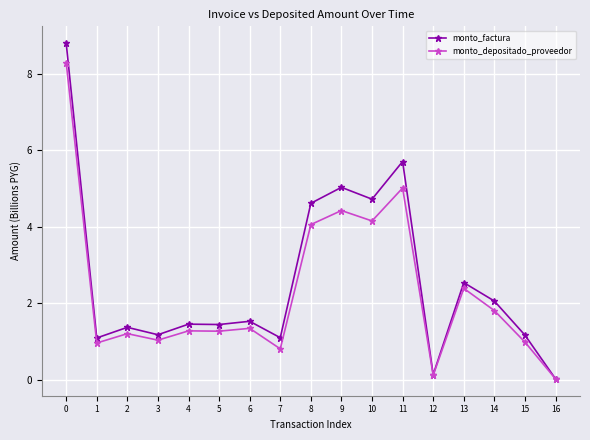

What is the approximate value of monto_factura at 11?

5.7